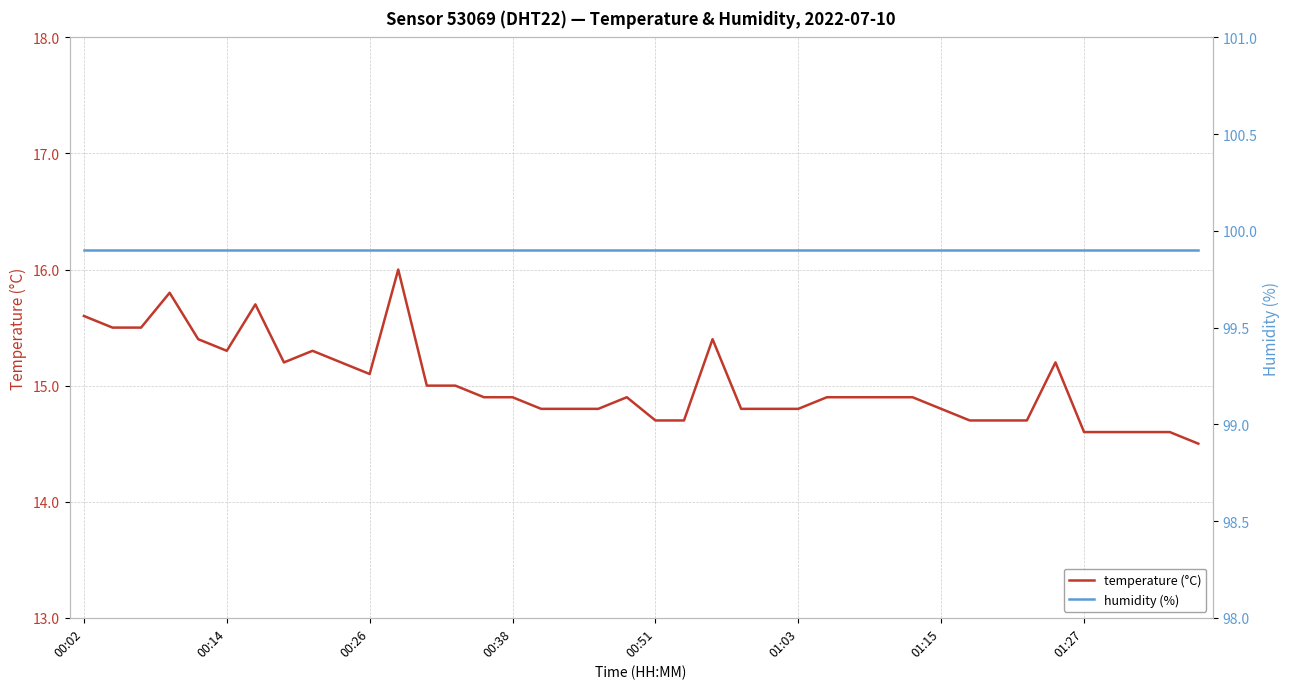

What is the value of the humidity (%) point at the 25th from the left?

99.9